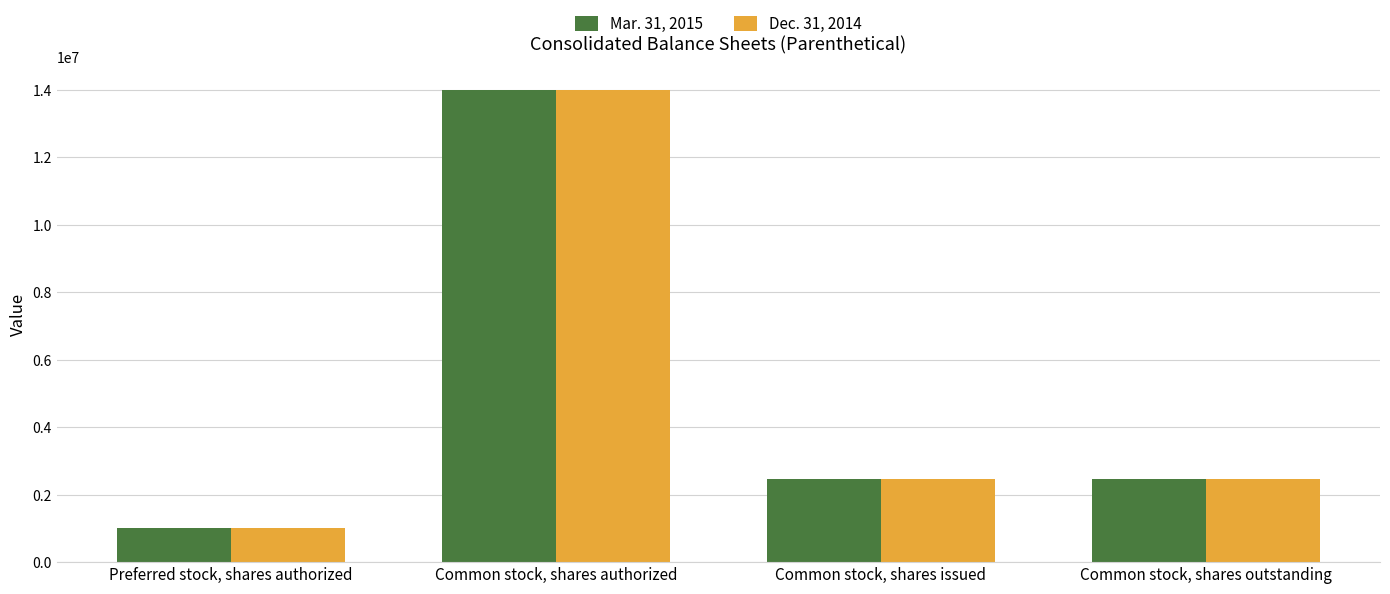

At which label does Dec. 31, 2014 first exceed 2459138?

Common stock, shares authorized